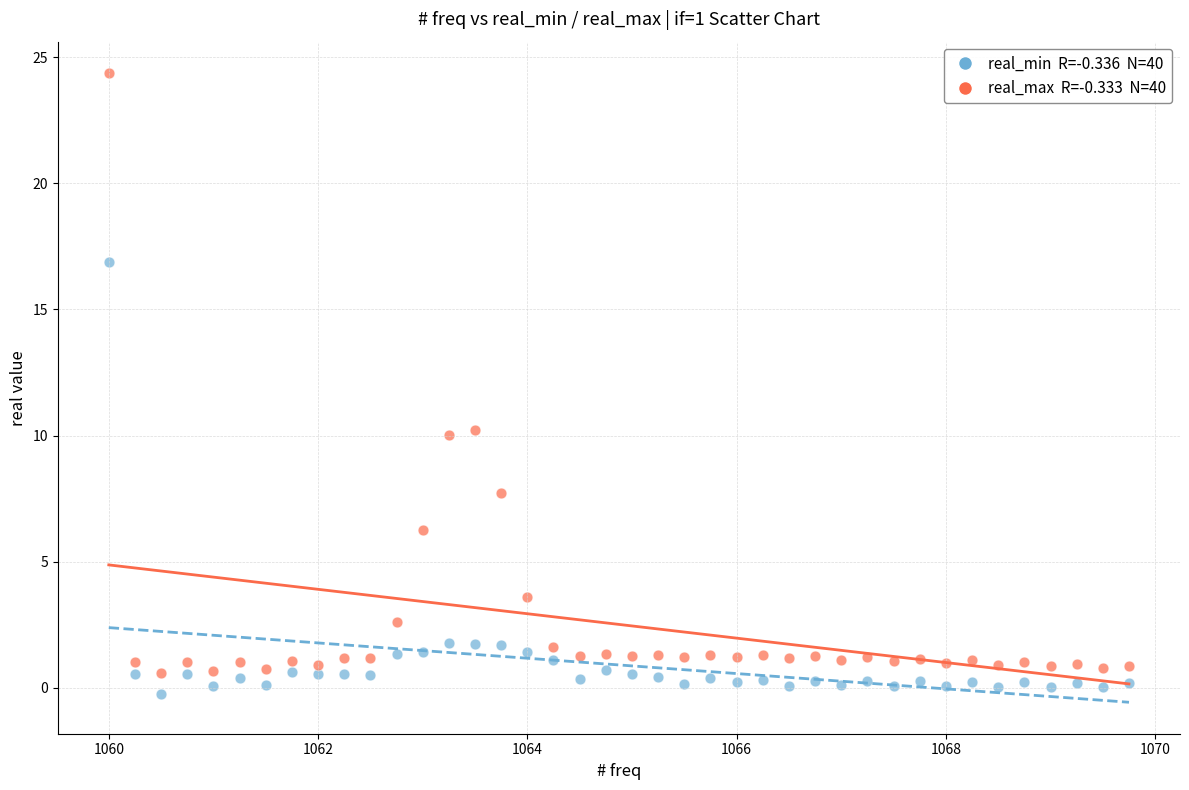

Across all data points, what is the range of X values (max minus min)?

9.8